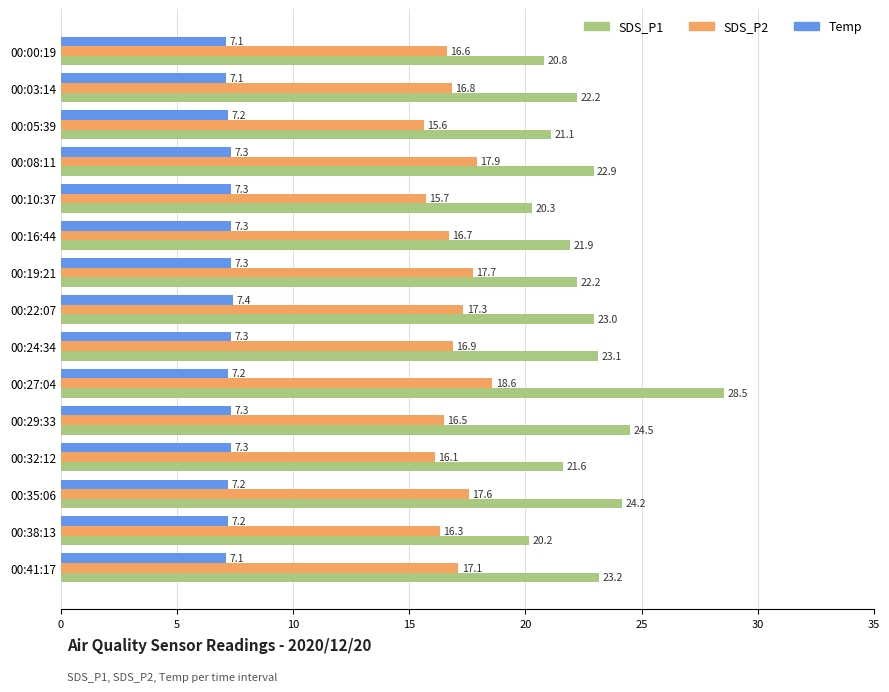

Which series has the largest total across all categories?

SDS_P1